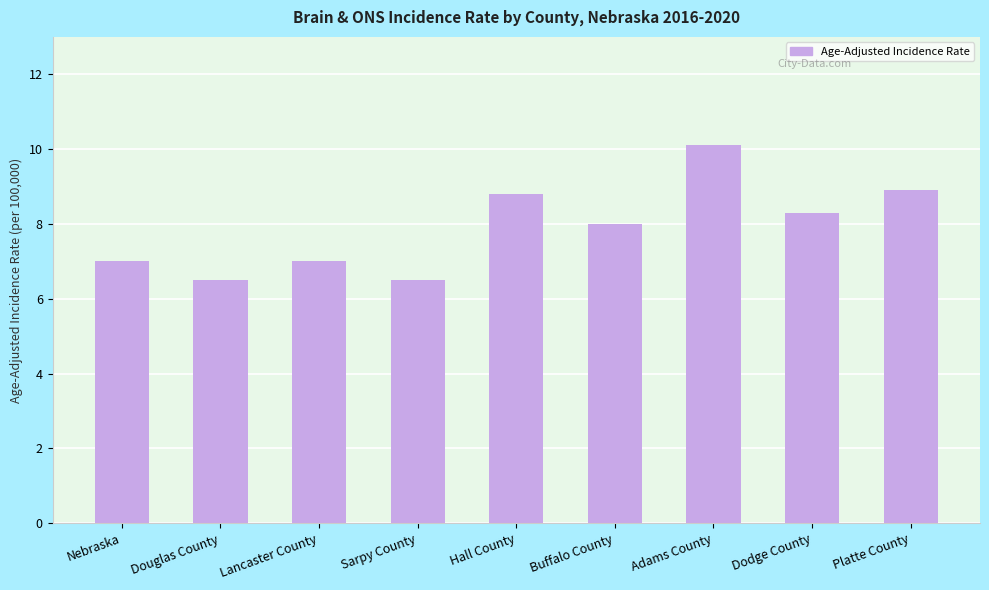

What is the average value?

7.9